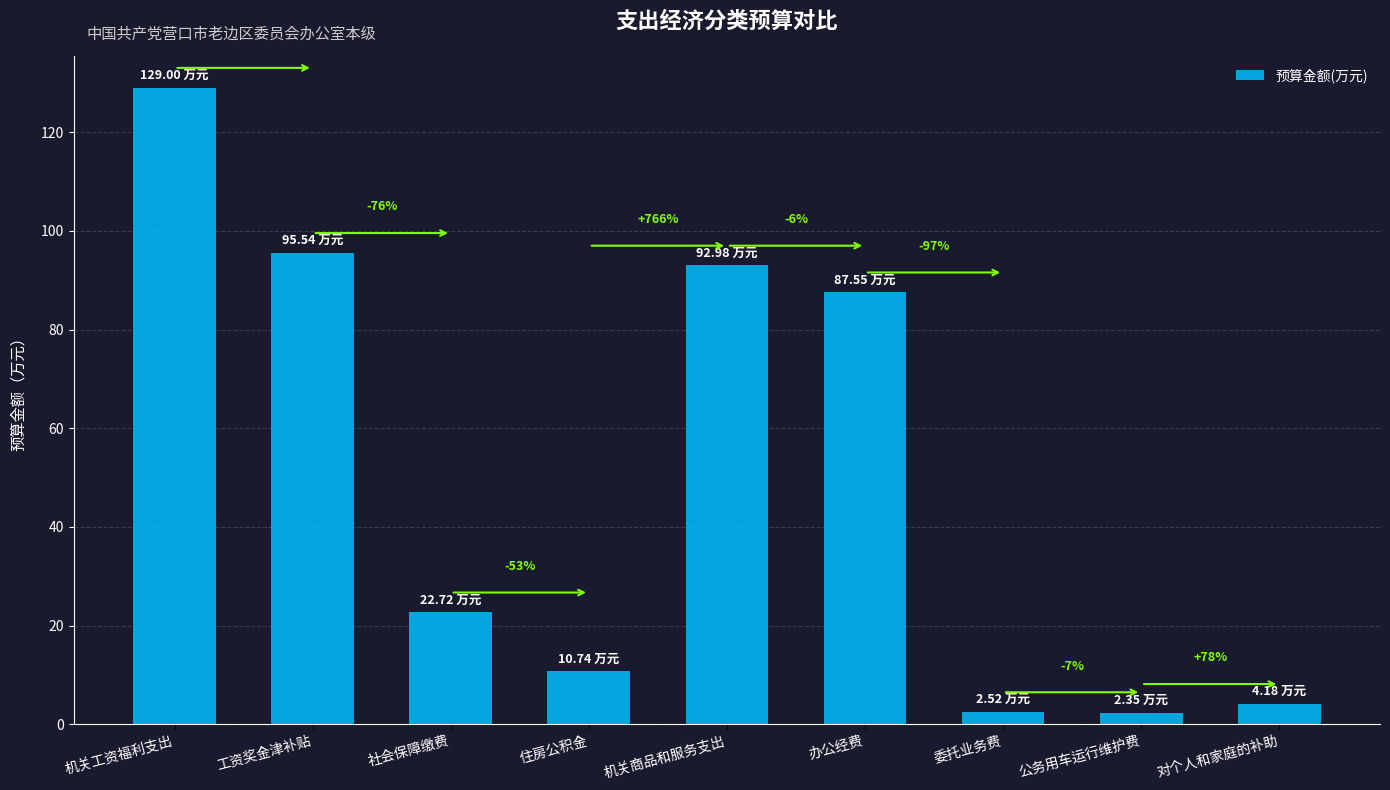

Where is the data nearest to the value 65?

办公经费